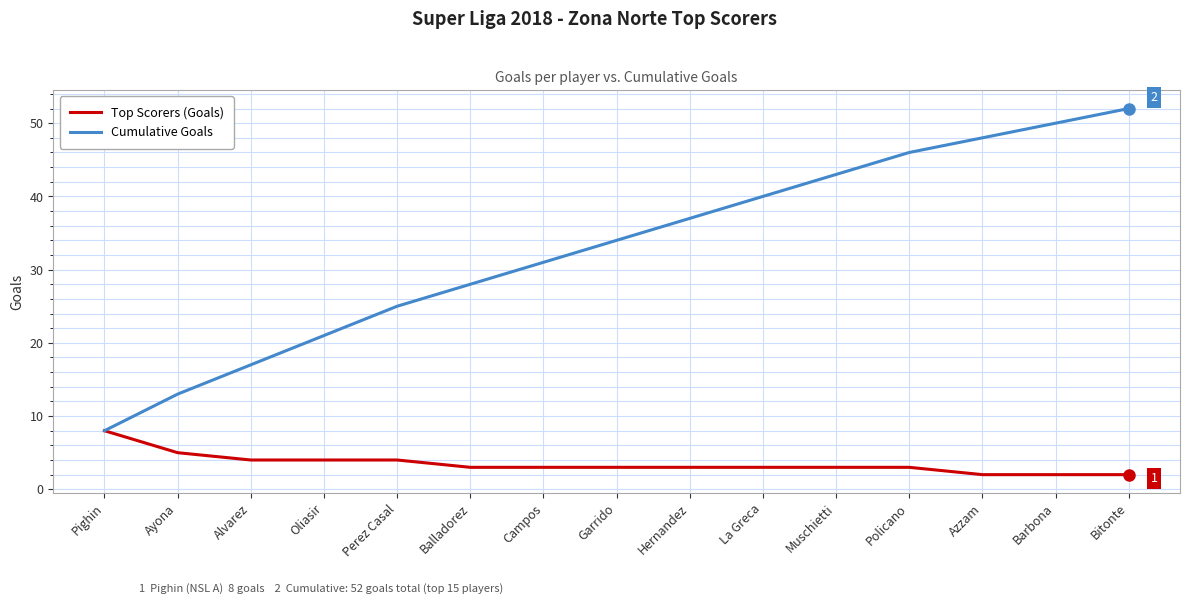

True or false: Cumulative Goals has a value of 45 at Garrido.

False